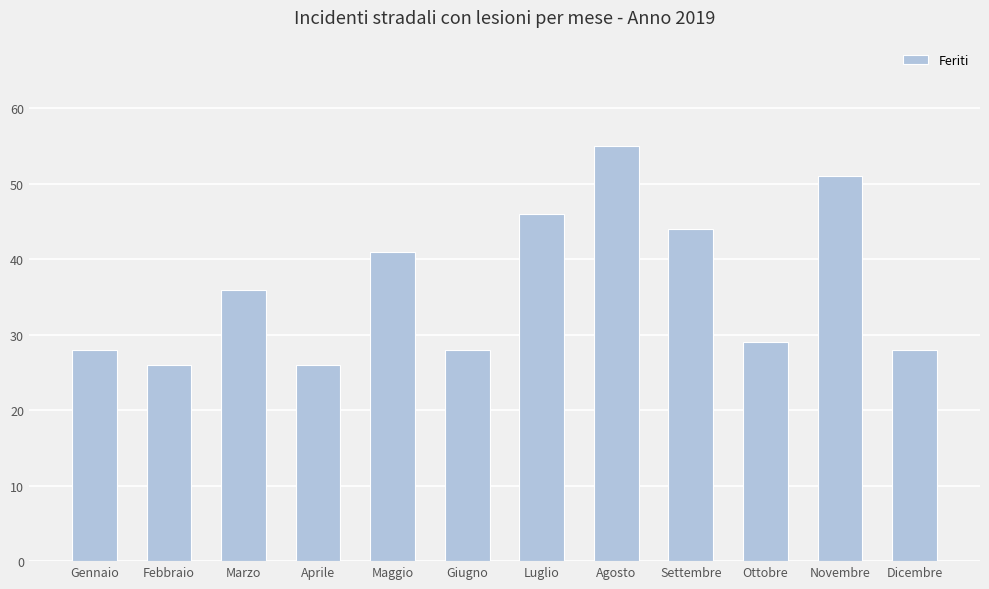

What is the value of the 5th bar from the left?

41